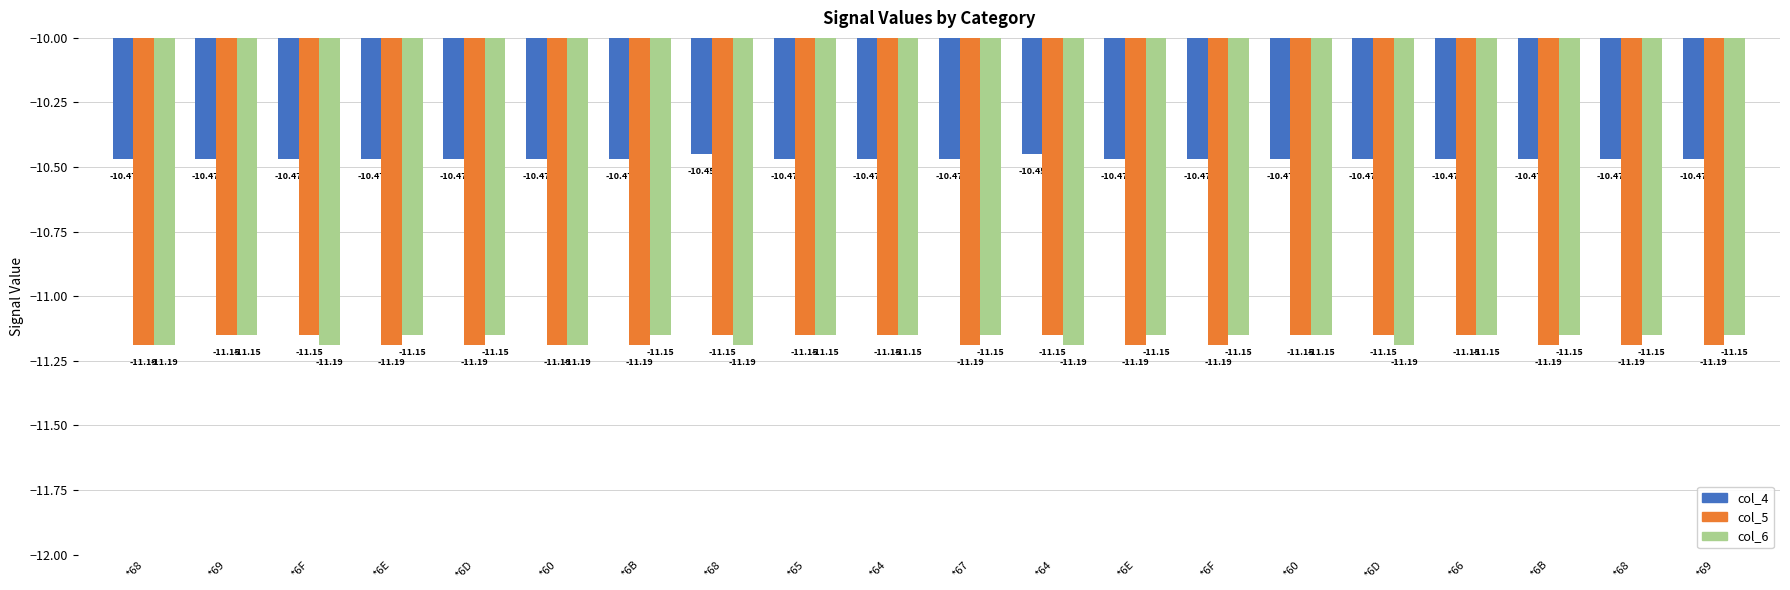

How many groups of bars are there?

20